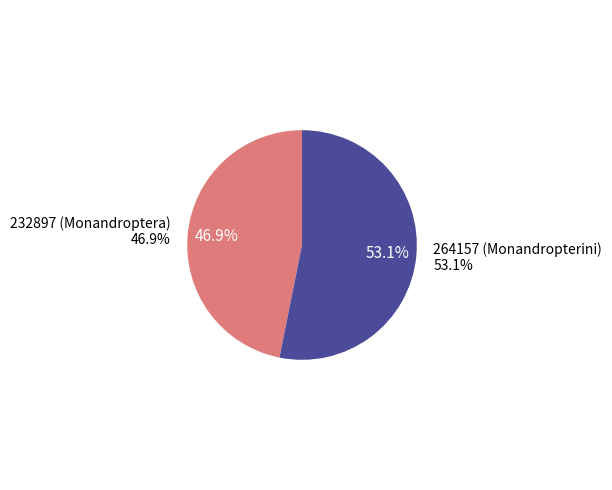

Is there any slice that represents more than half of the pie?

Yes